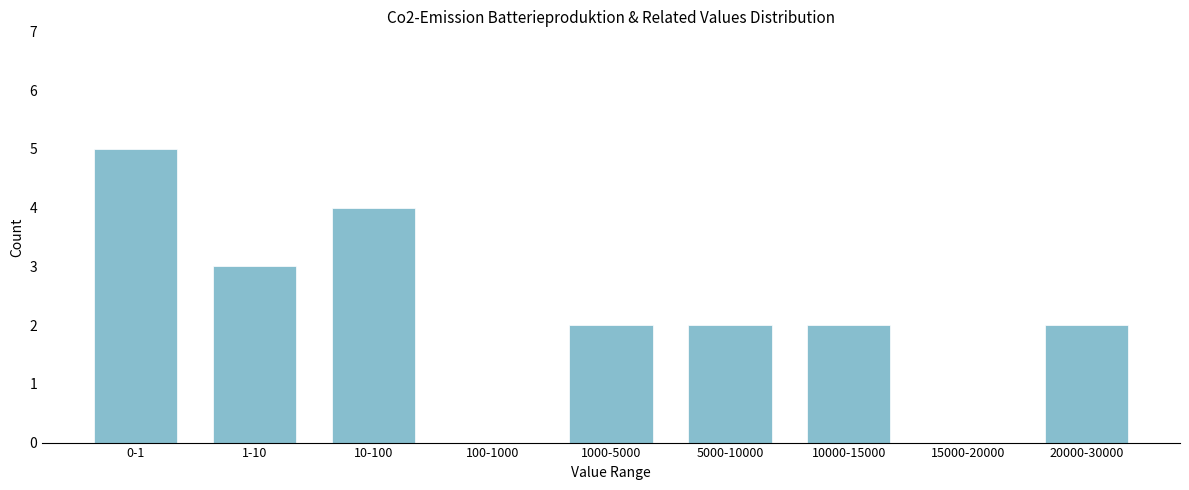

Reading left to right, extract all data points from this chart.

0-1=5	1-10=3	10-100=4	100-1000=0	1000-5000=2	5000-10000=2	10000-15000=2	15000-20000=0	20000-30000=2